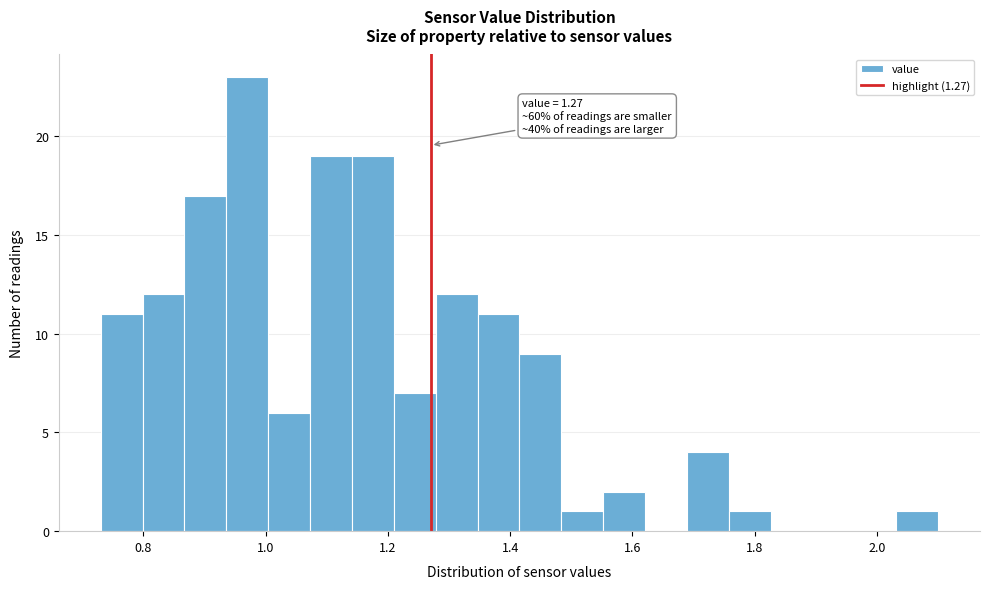

Read against the x-axis, roughly where is the centre of the tallest bar?

0.96